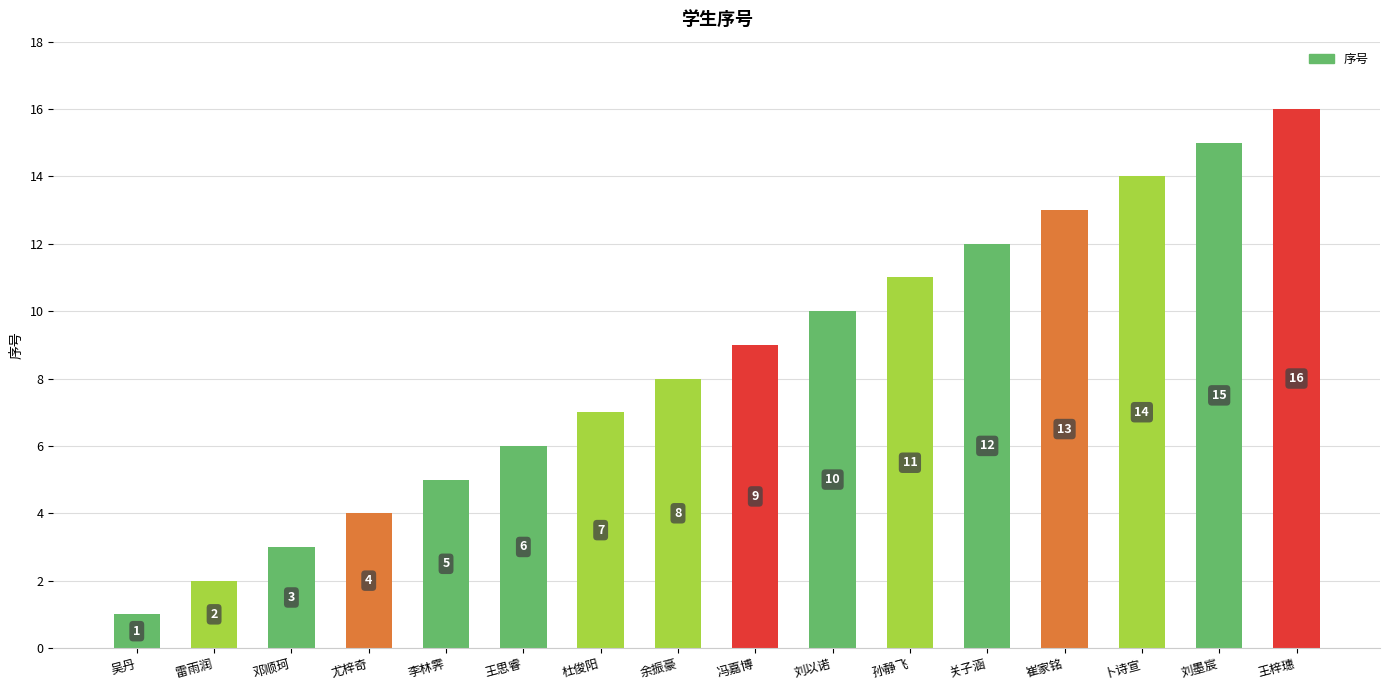

What is the change in value from 冯嘉博 to 关子涵?

+3